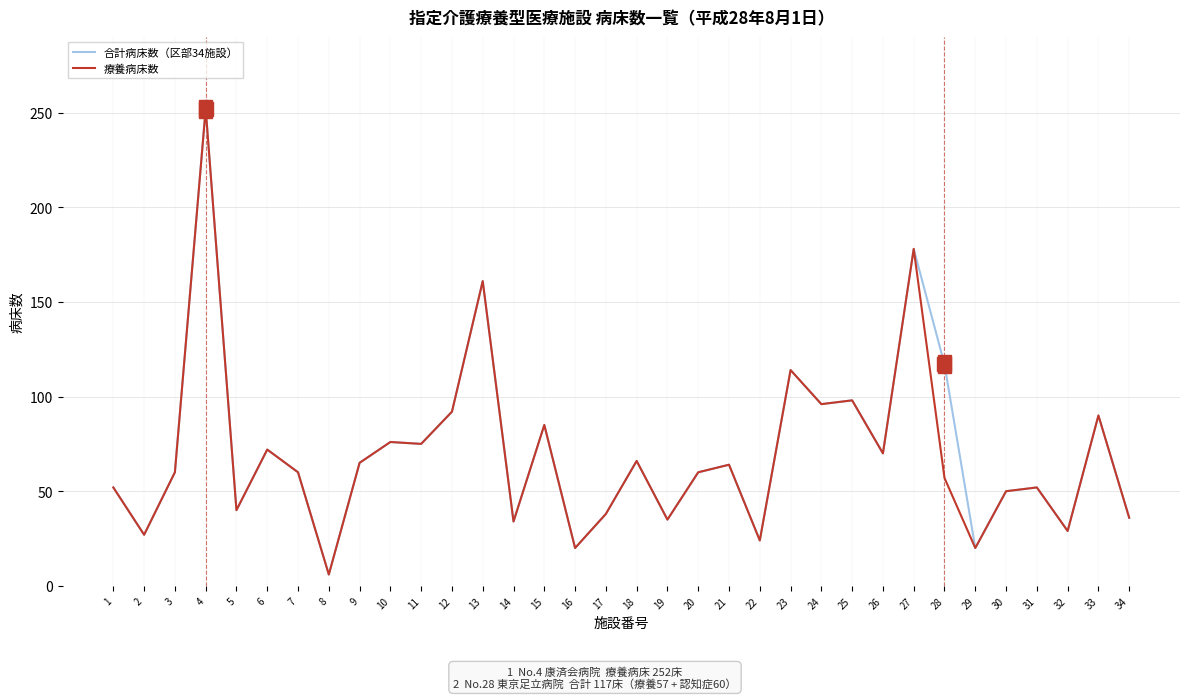

True or false: 合計病床数（区部34施設） has a value of 8 at 17.

False